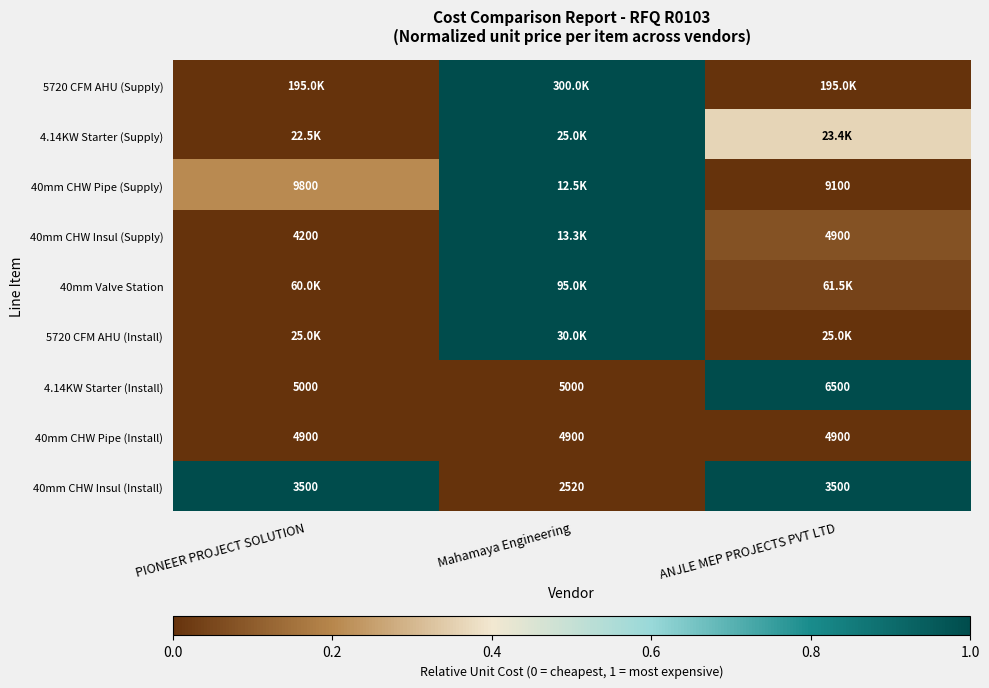

Is it true that 40mm Valve Station equals 0.0 at ANJLE MEP PROJECTS PVT LTD?

False